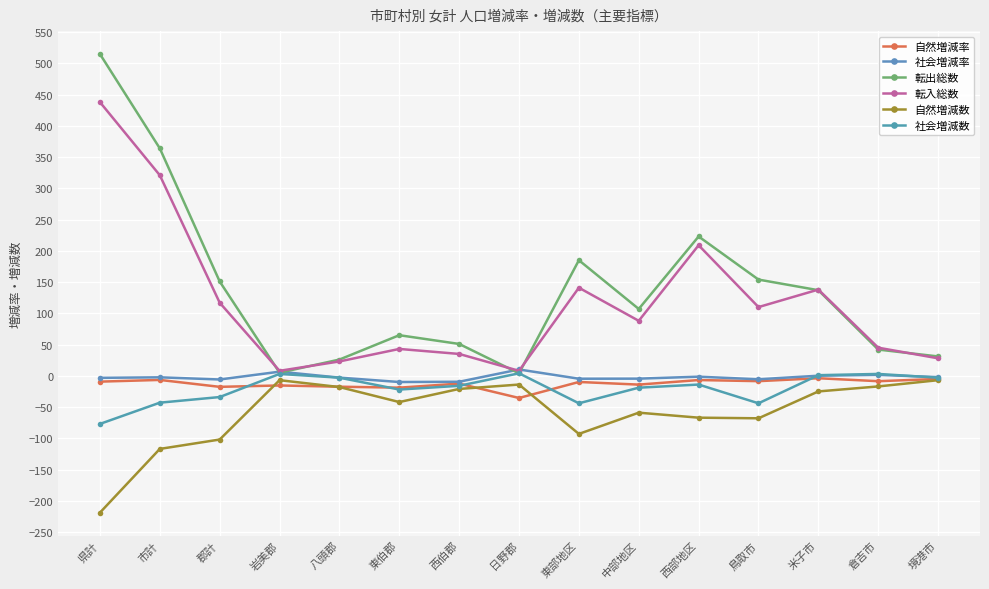

Between which two adjacent categories do 社会増減数 and 自然増減率 first intersect?

郡計 and 岩美郡